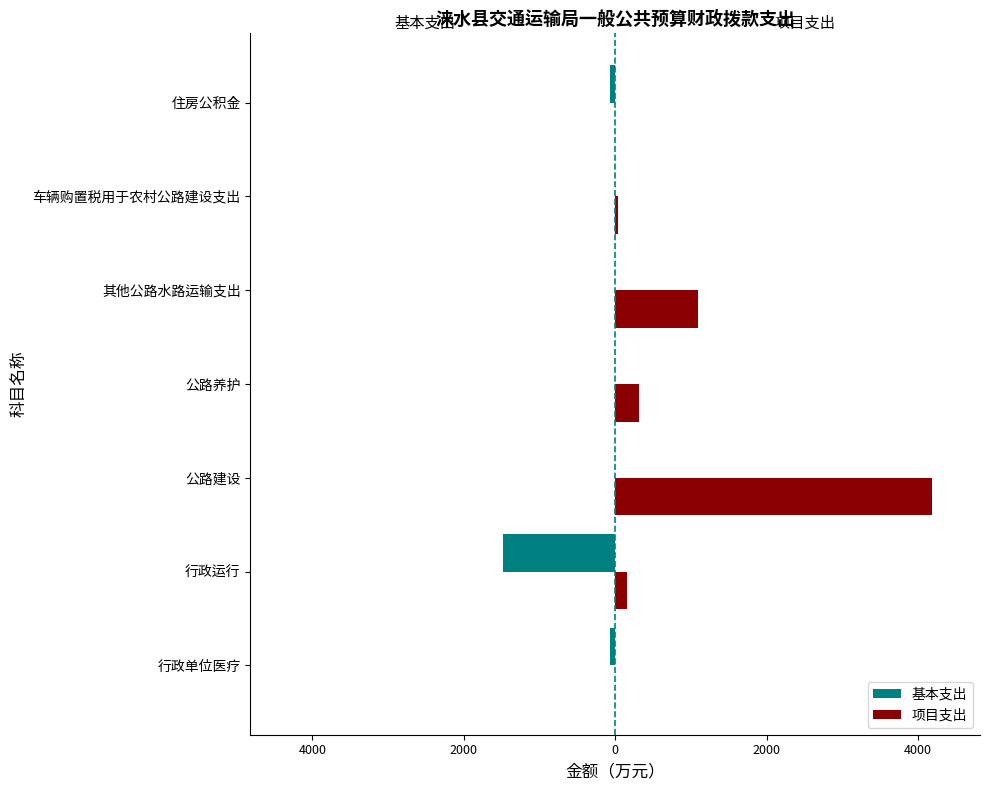

What are all the series names shown in the legend?

基本支出, 项目支出